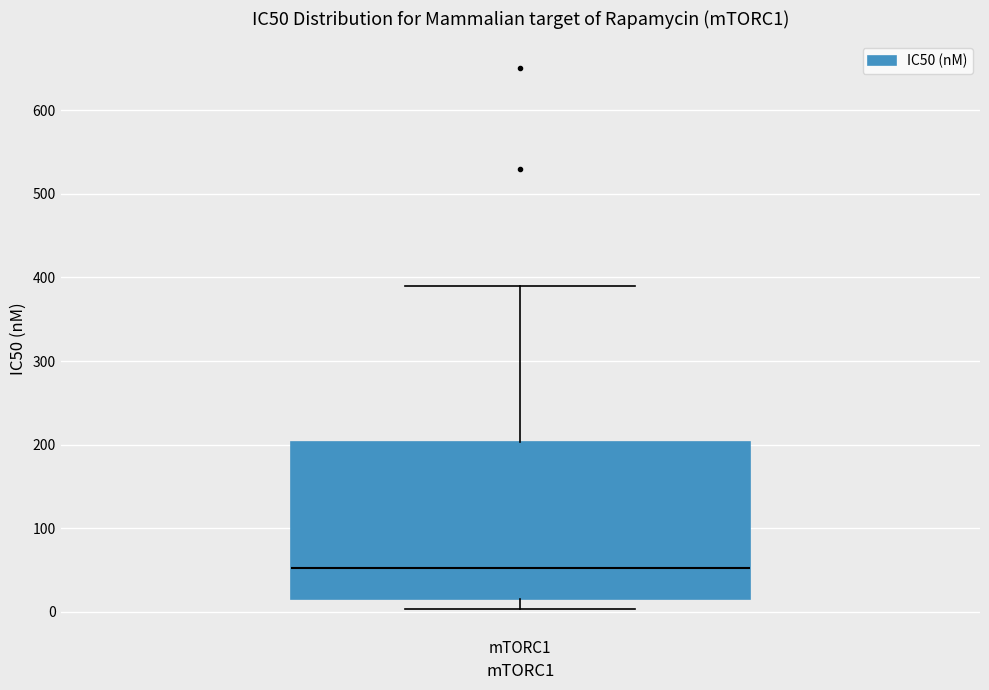

Transcribe this box plot: give where the median line is, the range the box spans, and where the two whiskers end, as read against the y-axis. The values are not printed on the chart, so give them approximately, as read against the axis.

median 50, box 20 to 200, whiskers 0 to 390